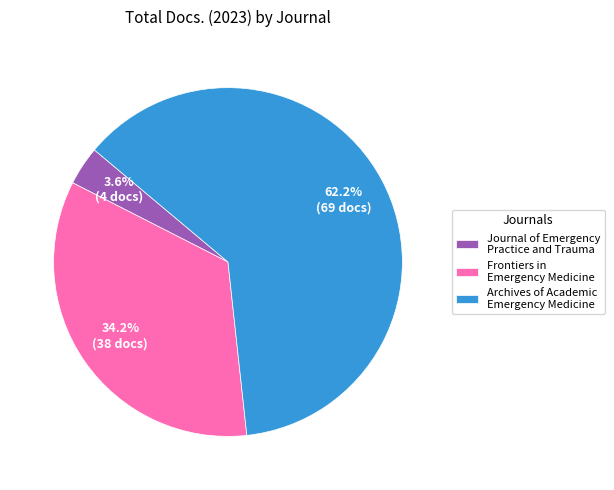

Which slice is the smallest?

Journal of Emergency Practice and Trauma